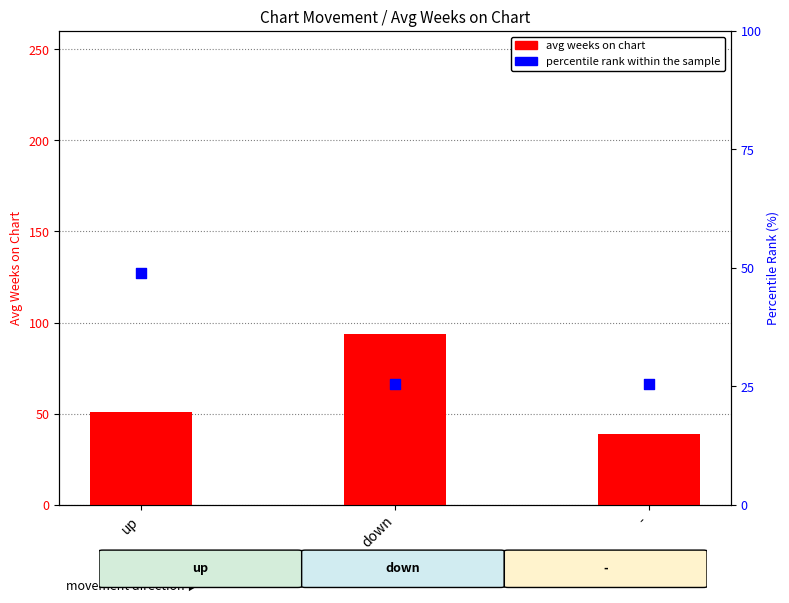

Which series reaches the minimum Y coordinate?

percentile rank within the sample